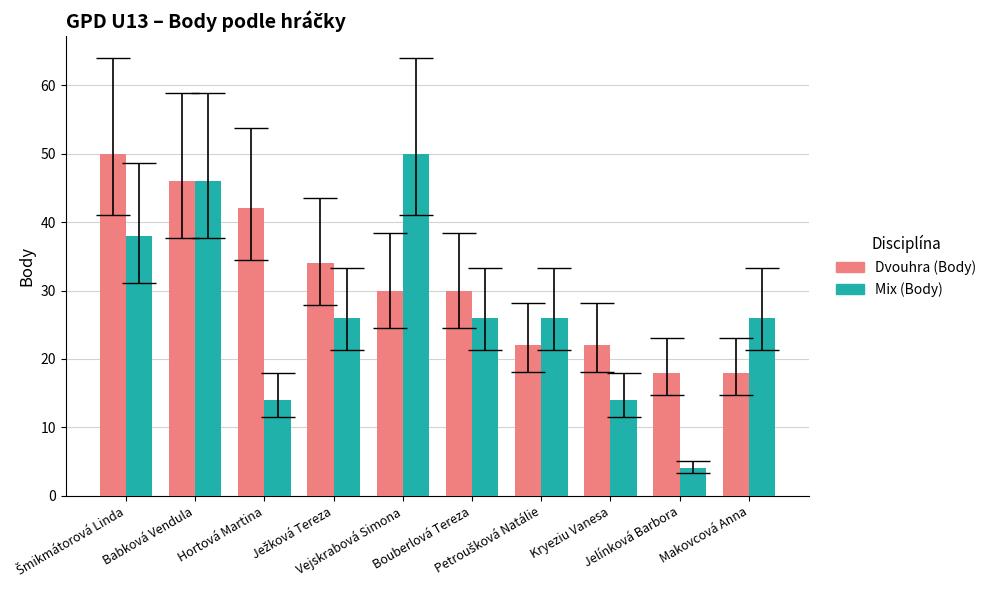

What is the minimum value for Mix (Body)?

4